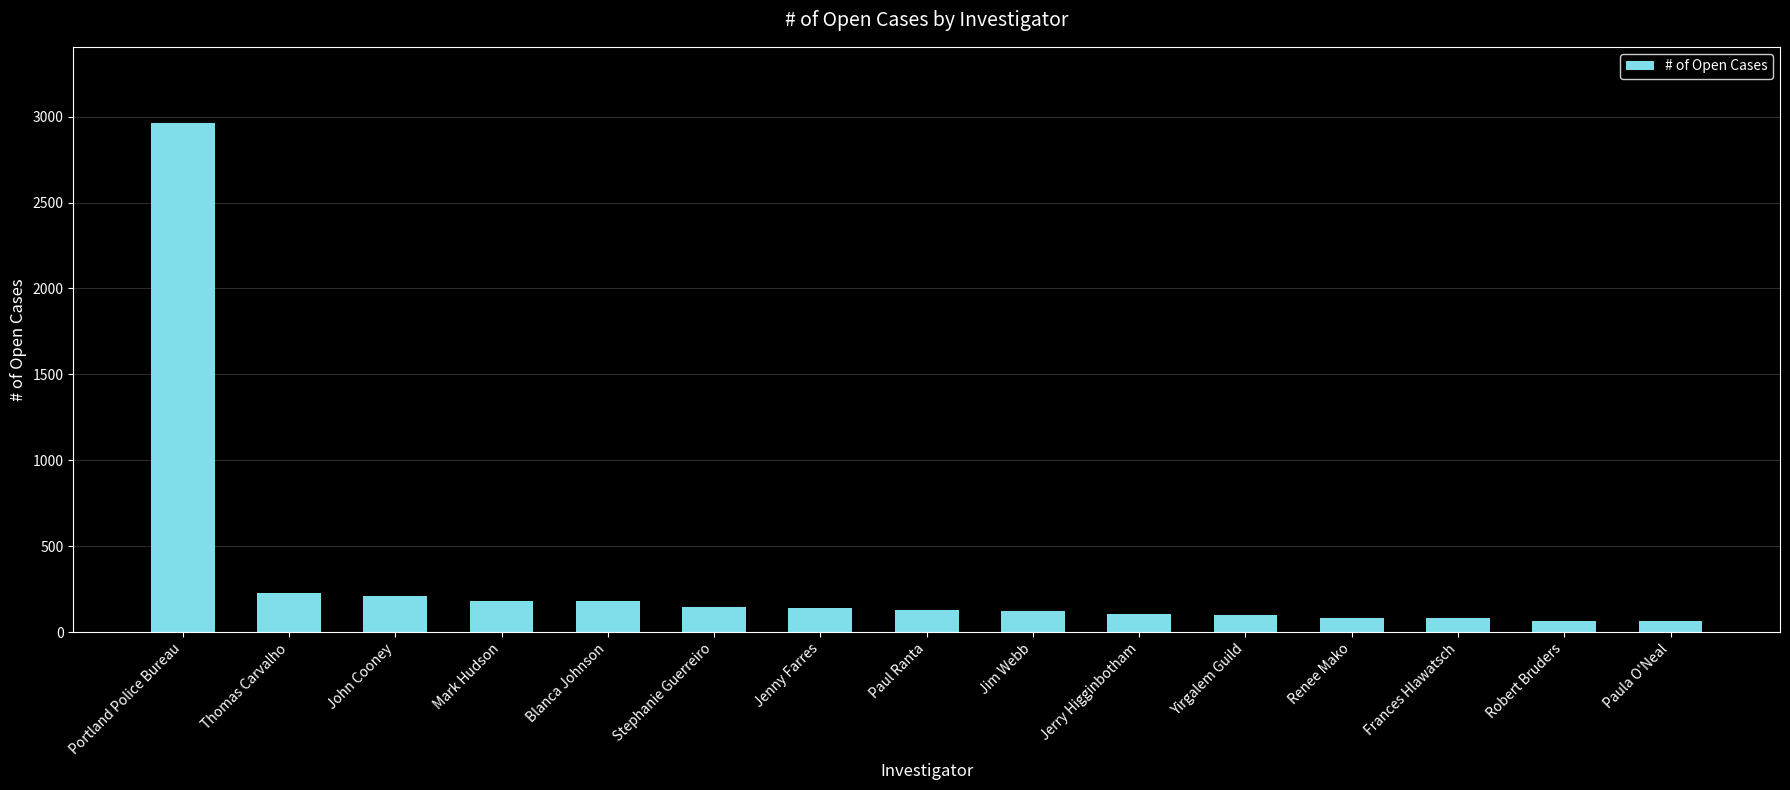

What is the sum of all values?

4798